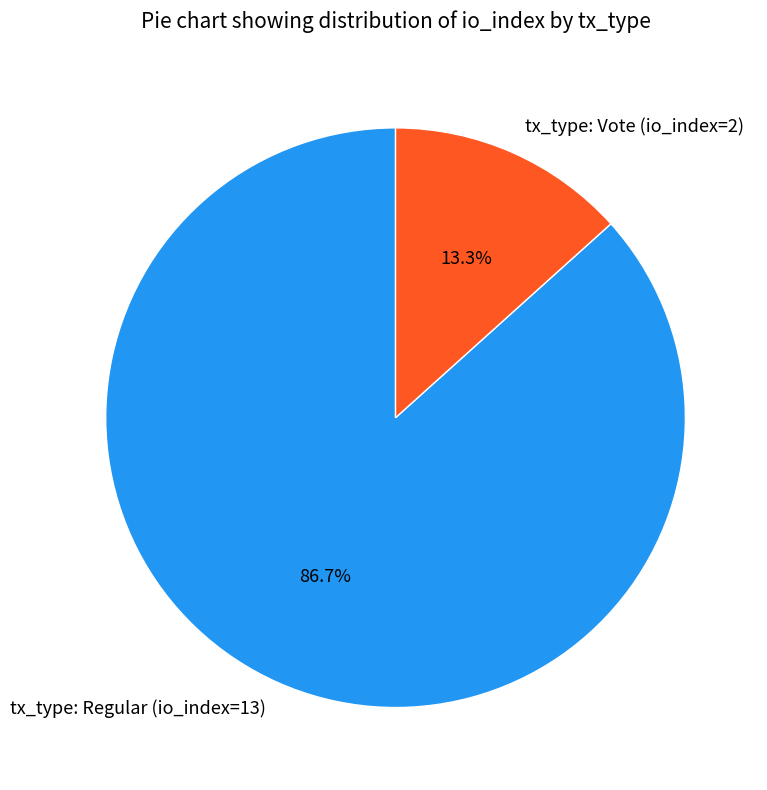

Is there a majority slice in this chart?

Yes